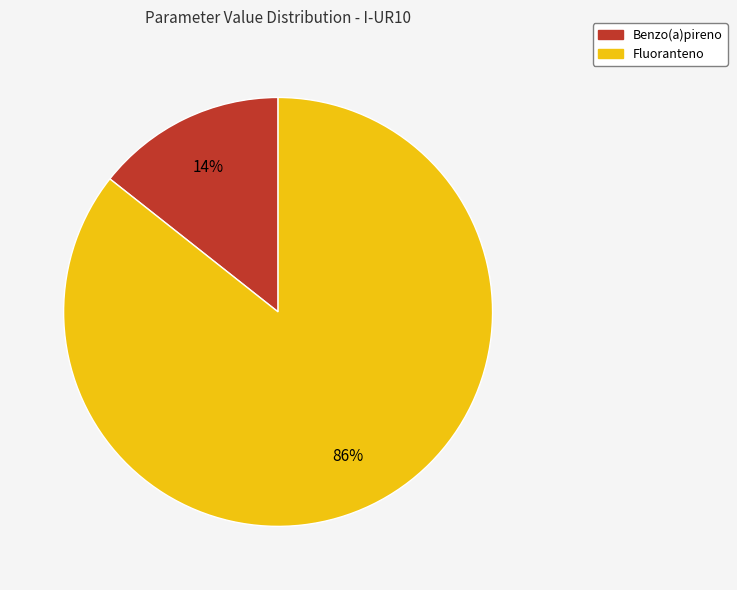

True or false: Benzo(a)pireno accounts for 8% of the total.

False